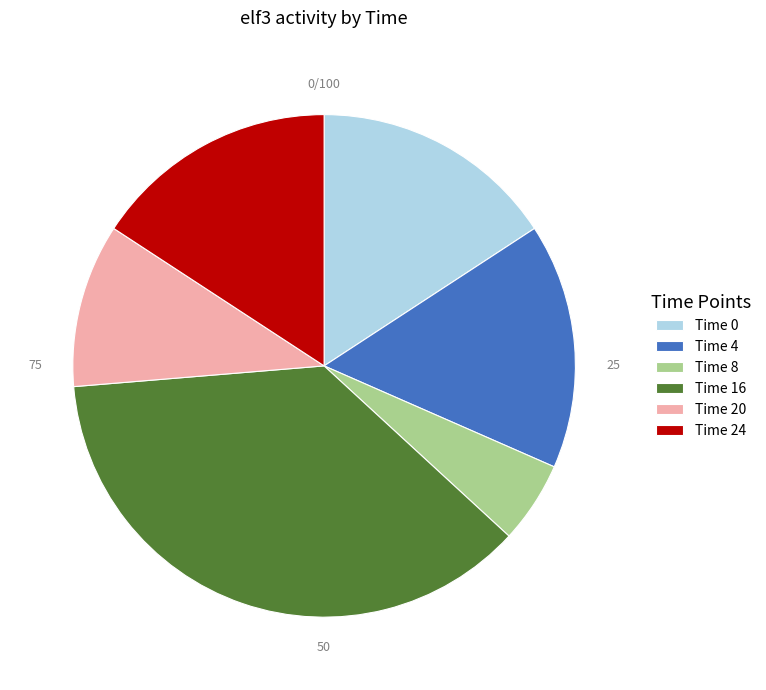

Does any single category account for the majority?

No